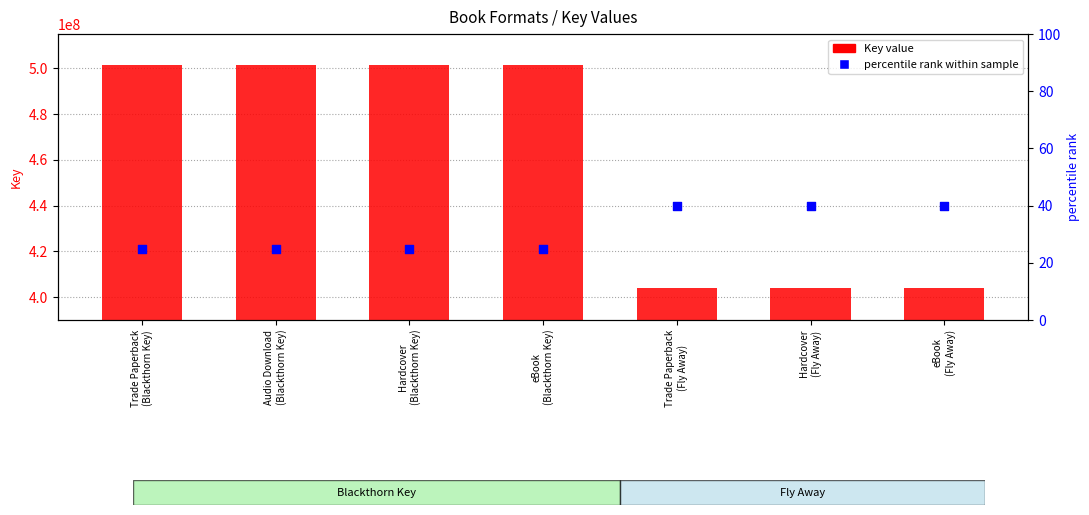

Which series has the largest total across all categories?

Key value